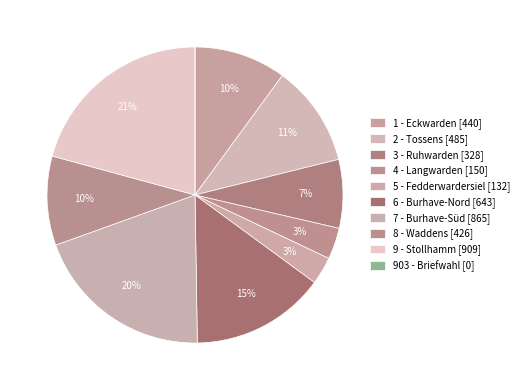

Is the sum of 4 - Langwarden and 8 - Waddens greater than half?

No